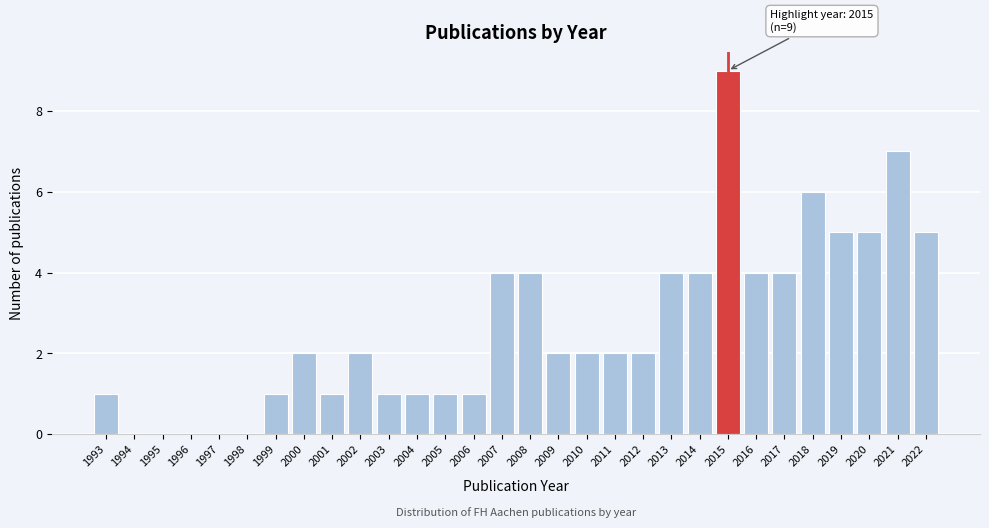

Over which range of the x-axis is the bar tallest?

2014.5 to 2015.5